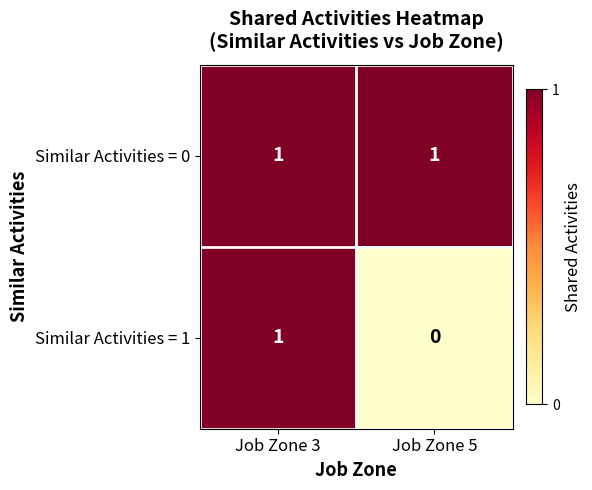

Reading left to right, list all the values displayed in this chart.

Similar Activities = 0: Job Zone 3=1	Job Zone 5=1
Similar Activities = 1: Job Zone 3=1	Job Zone 5=0